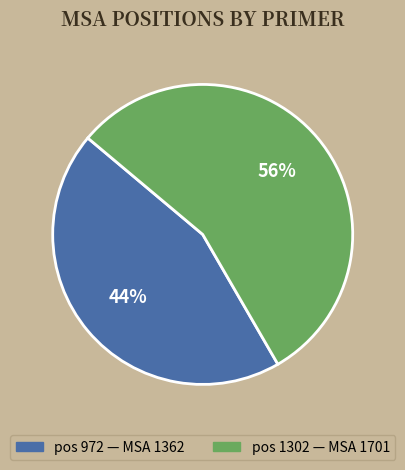

Count the number of slices in the pie.

2